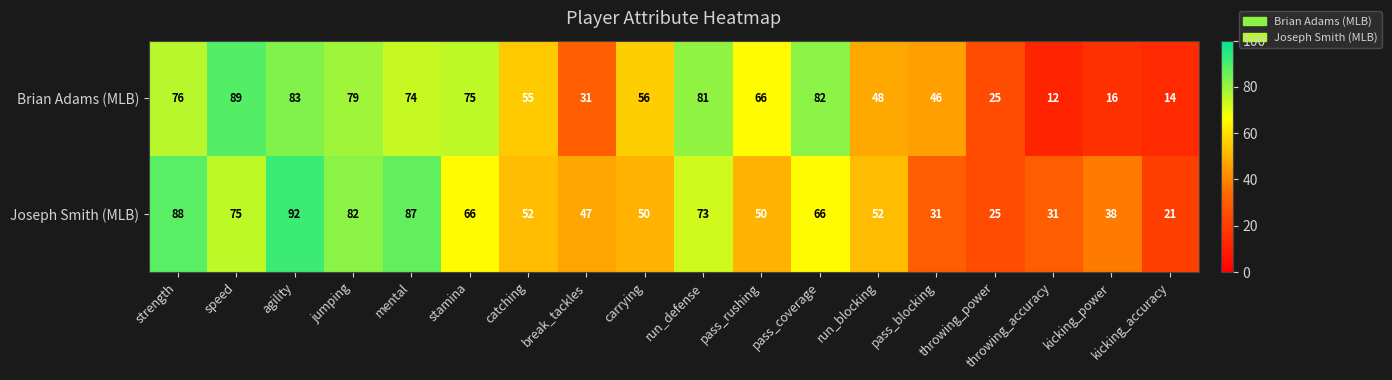

What is the average value of the Joseph Smith (MLB) series?

57